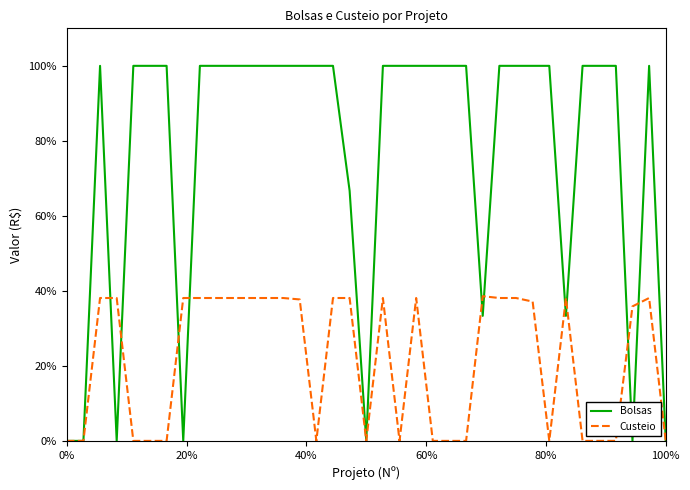

What is the maximum value for Bolsas?

100.0